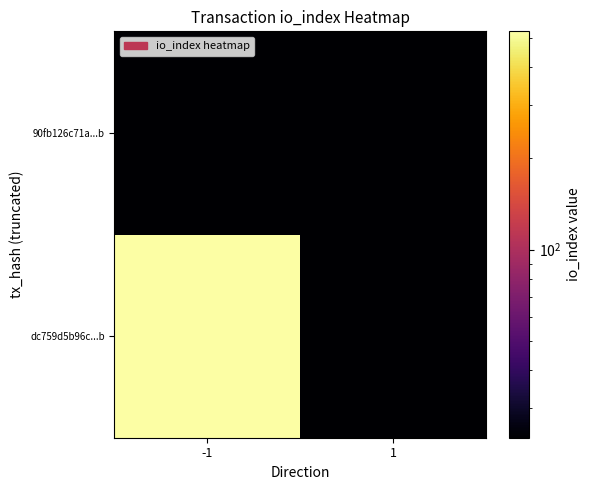

Reading left to right, what are all the values shown in this chart?

dc759d5b96c...b: -1=524.0	1=0.0
90fb126c71a...b: -1=0.0	1=24.0